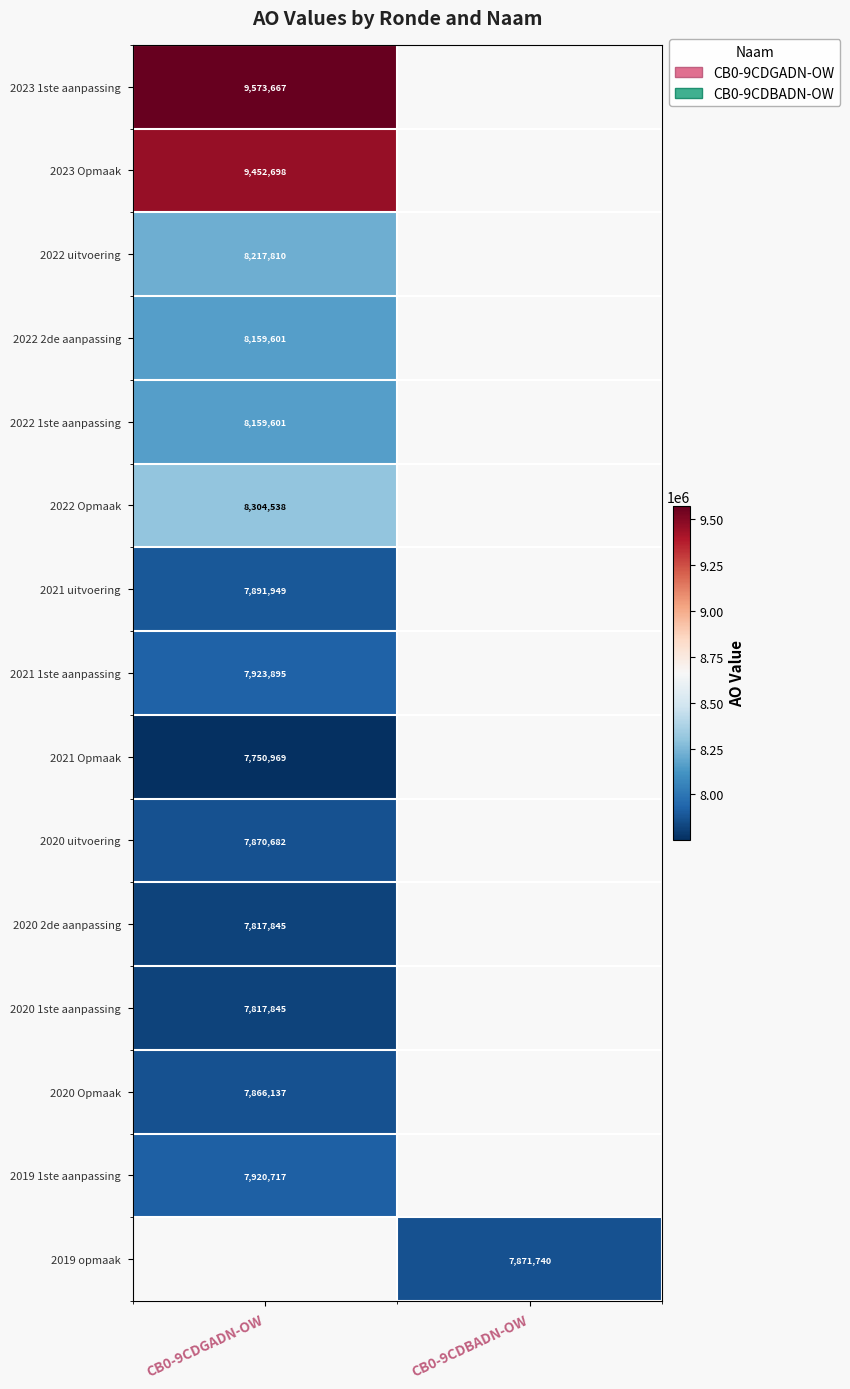

Is the value of 2023 Opmaak at CB0-9CDGADN-OW greater than the value of 2022 uitvoering at CB0-9CDGADN-OW?

Yes